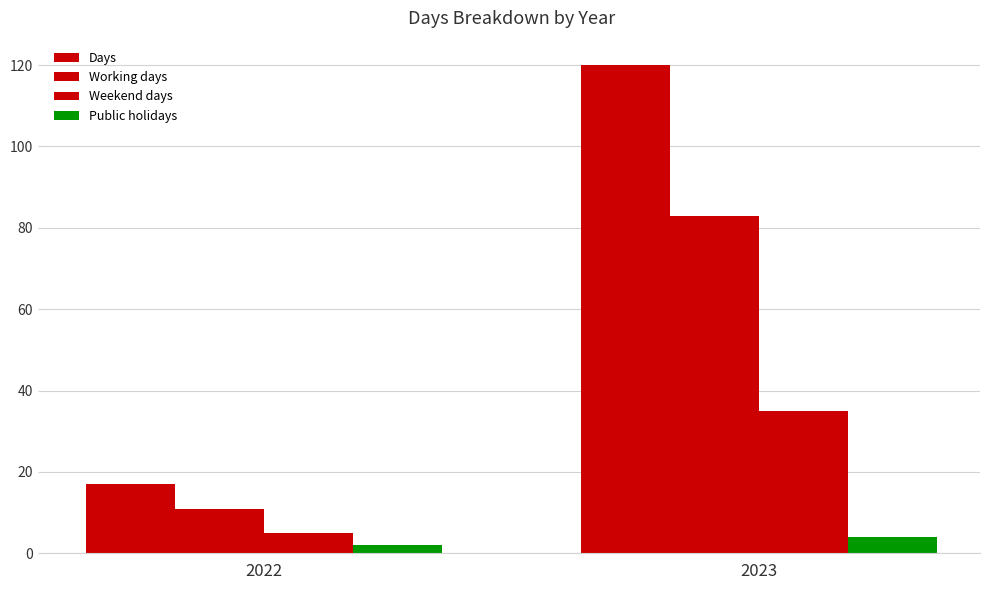

What is the total value across all series at 2023?

242